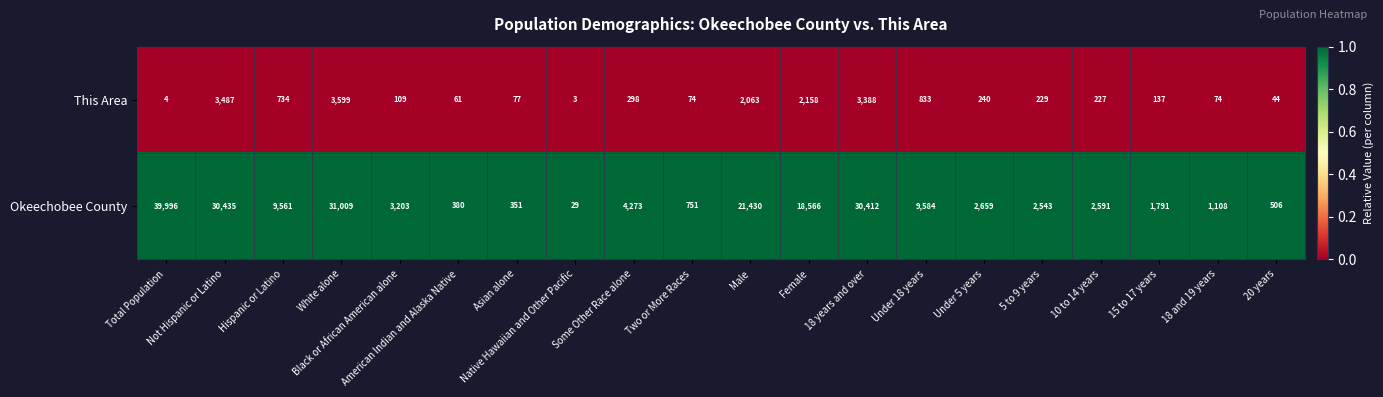

Which series has the largest range (max minus min)?

Okeechobee County